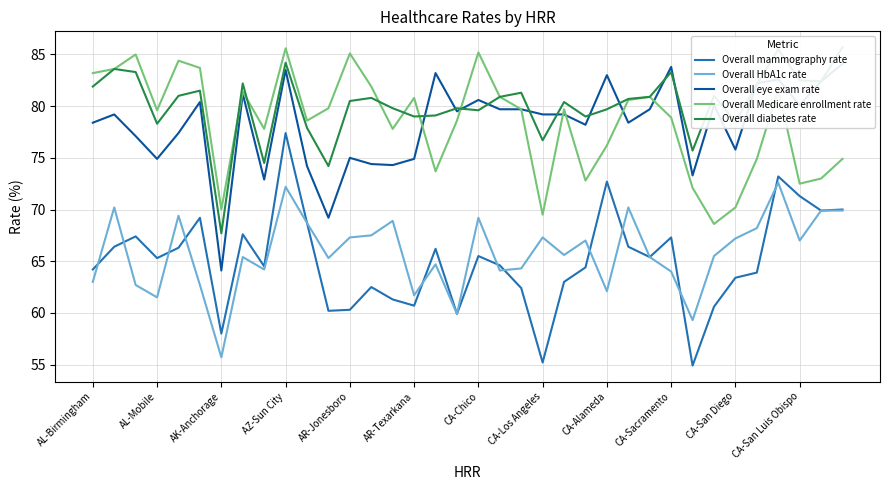

The value of Overall eye exam rate at 23 is 78.2. True or false?

True